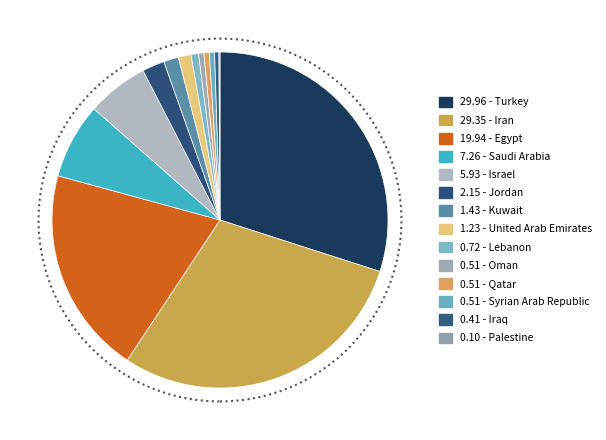

Which slice is the smallest?

Palestine